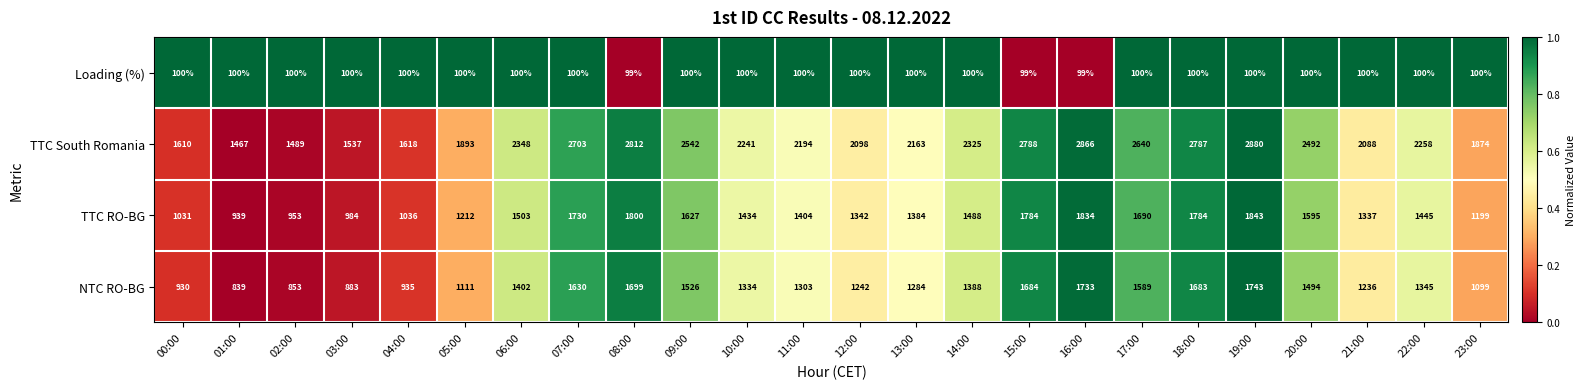

Is the value of TTC RO-BG at 07:00 greater than the value of TTC South Romania at 19:00?

No